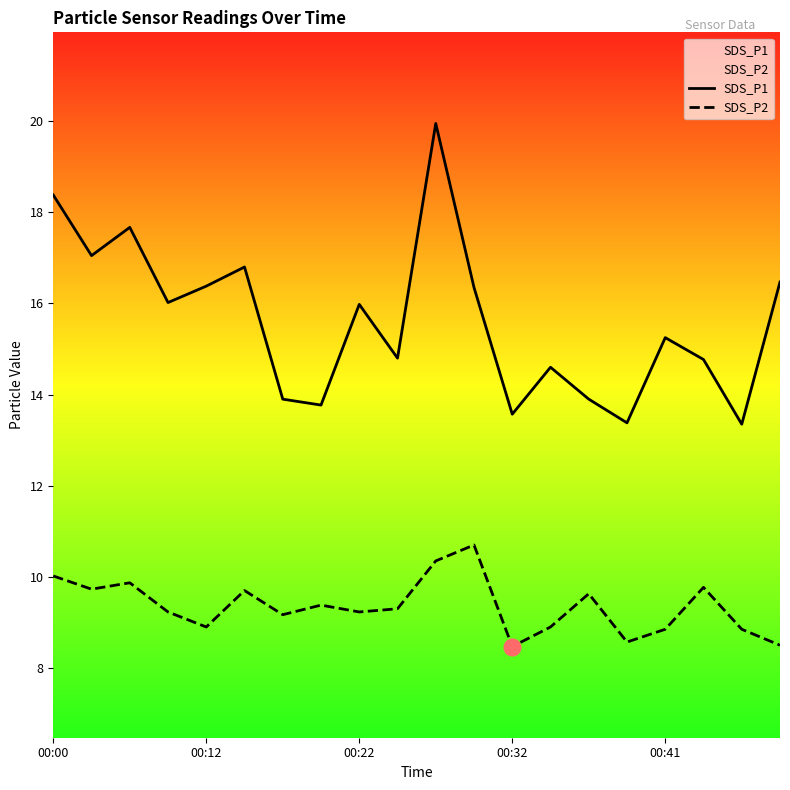

What is the lowest value of the SDS_P1 series?

13.3